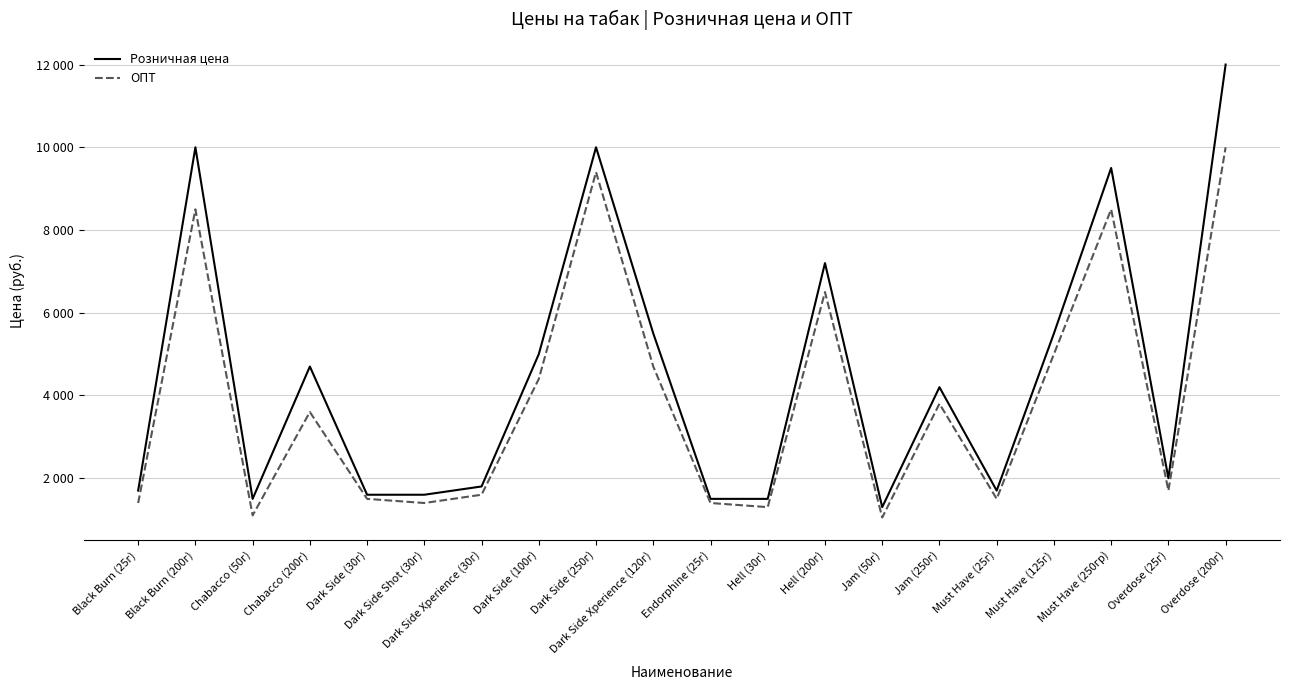

What is the difference between the maximum and minimum values in the Розничная цена series?

10700